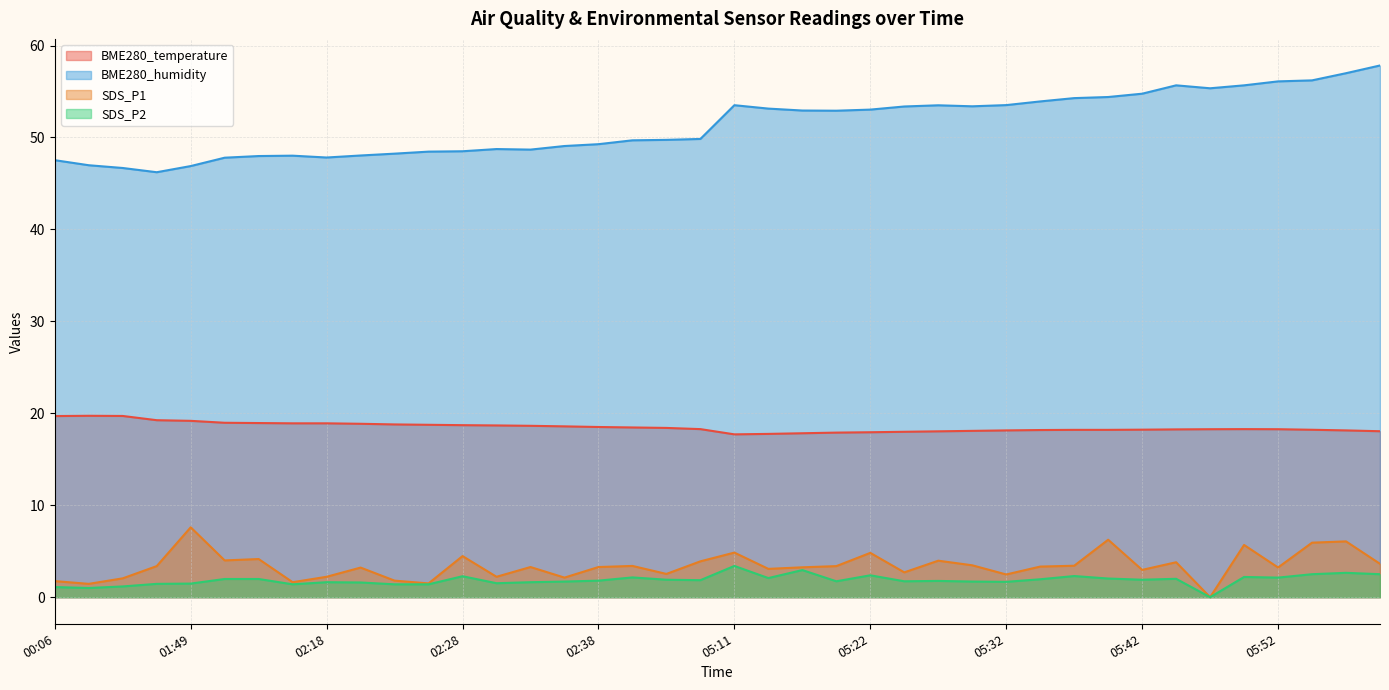

At which label does BME280_humidity reach its peak?

06:00